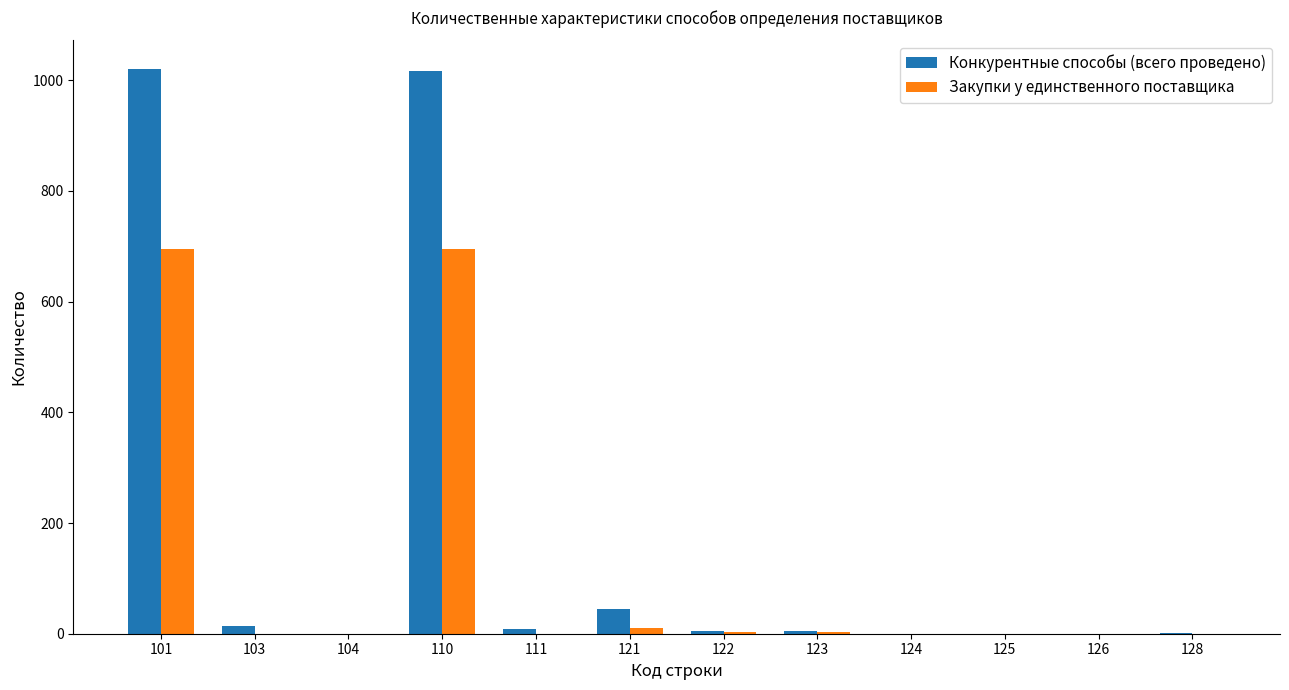

What is the maximum value for Конкурентные способы (всего проведено)?

1021